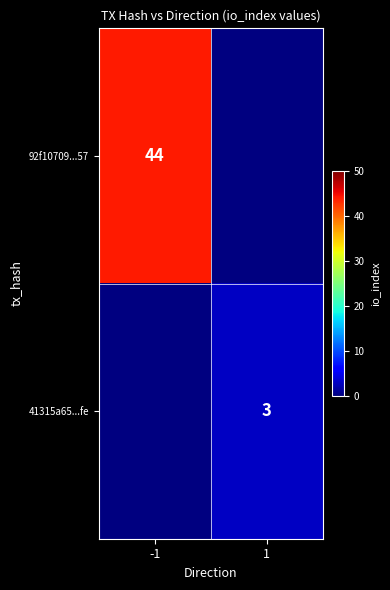

Is the value of 41315a65...fe at 1 greater than the value of 92f10709...57 at -1?

No